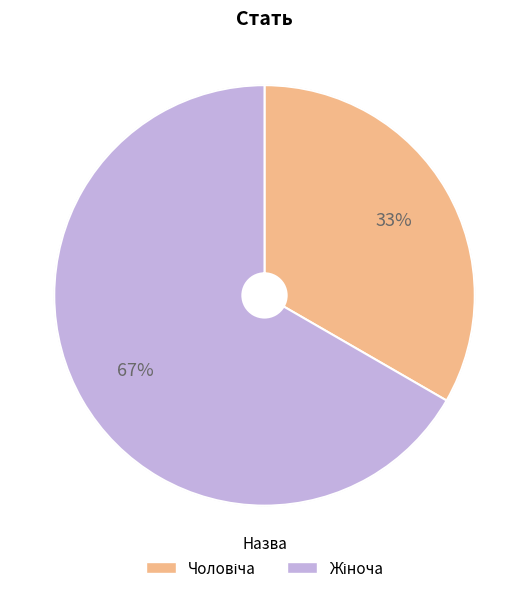

To the nearest percent, what is the average slice percentage?

50%